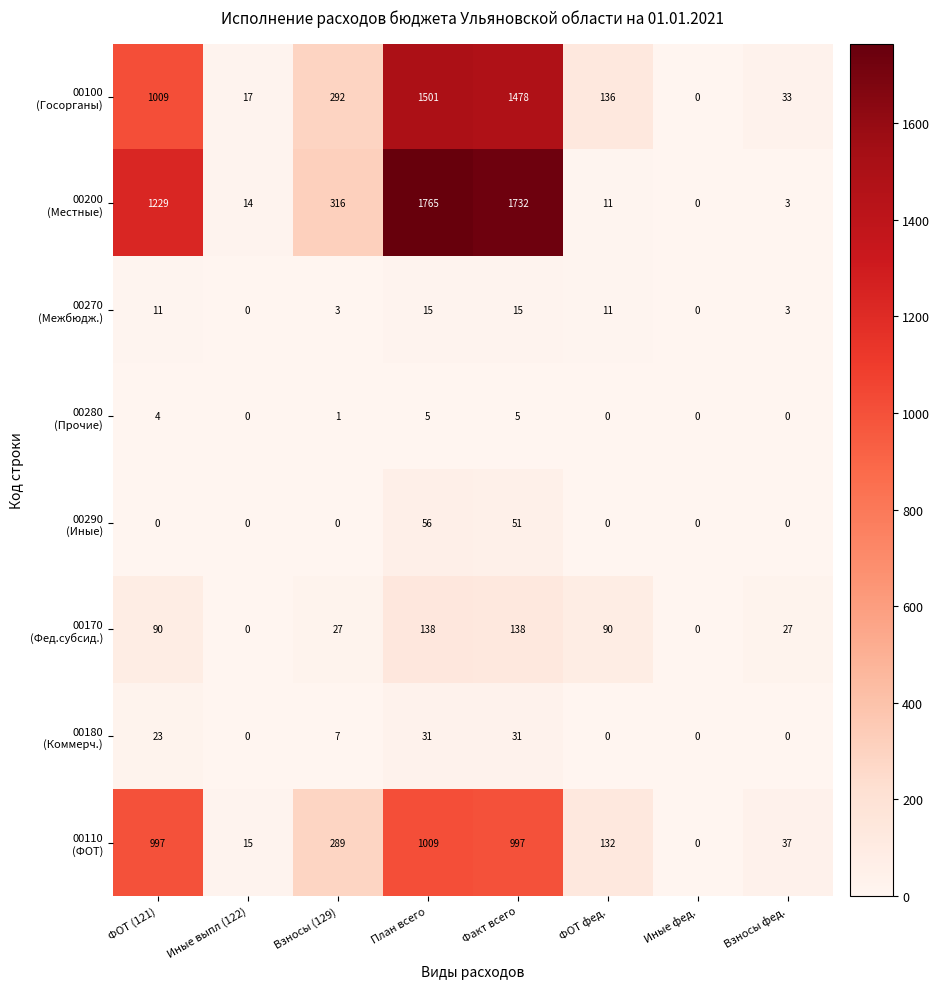

What is the difference between the highest and lowest values at Взносы (129)?

316